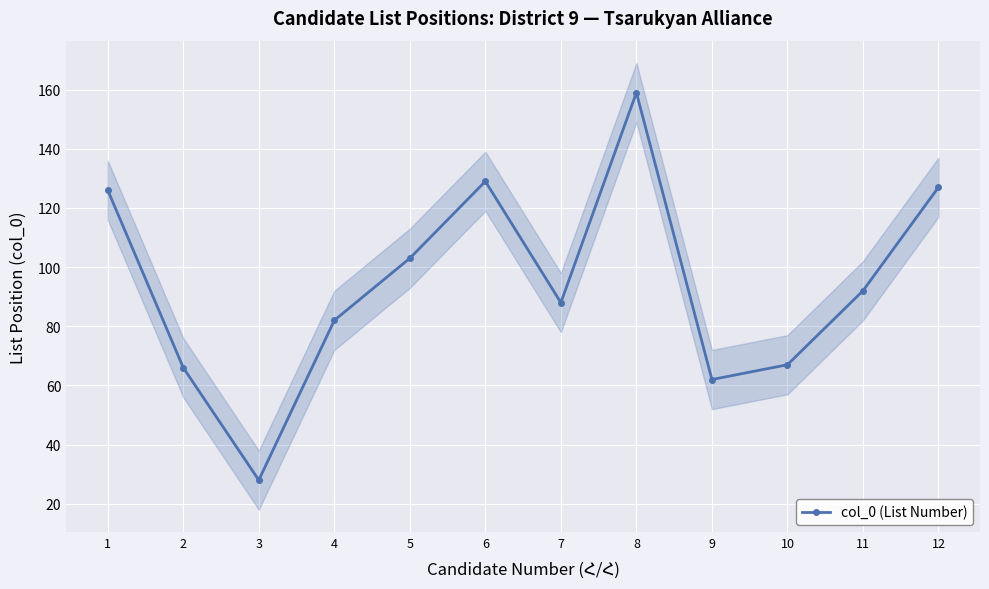

Between 12 and 6, which is larger?

6